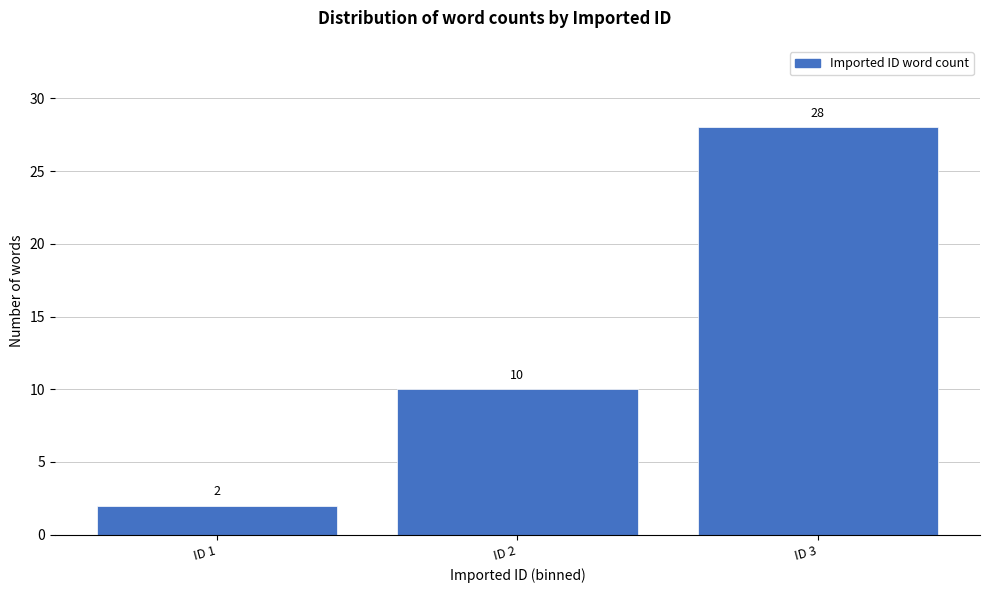

Reading right to left, what are all the values shown in this chart?

28	10	2